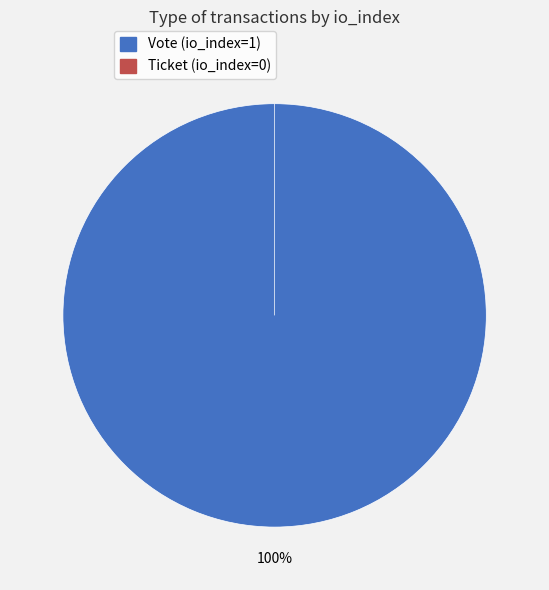

Do Vote (io_index=1) and Ticket (io_index=0) together represent more than half of the pie?

Yes